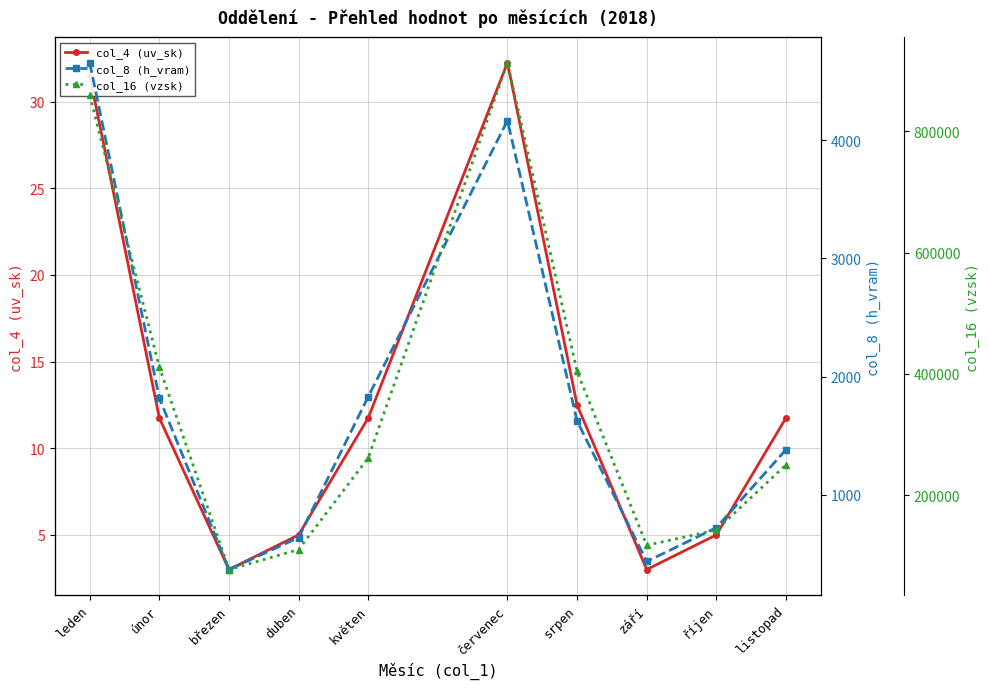

Which category has the highest value in the col_16 (vzsk) series?

červenec